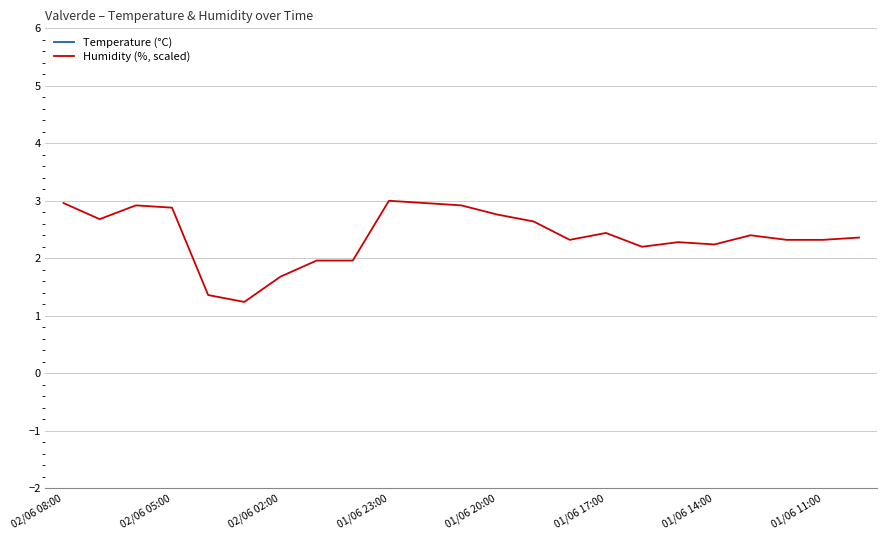

True or false: Humidity (%, scaled) and Temperature (°C) cross at least once.

False